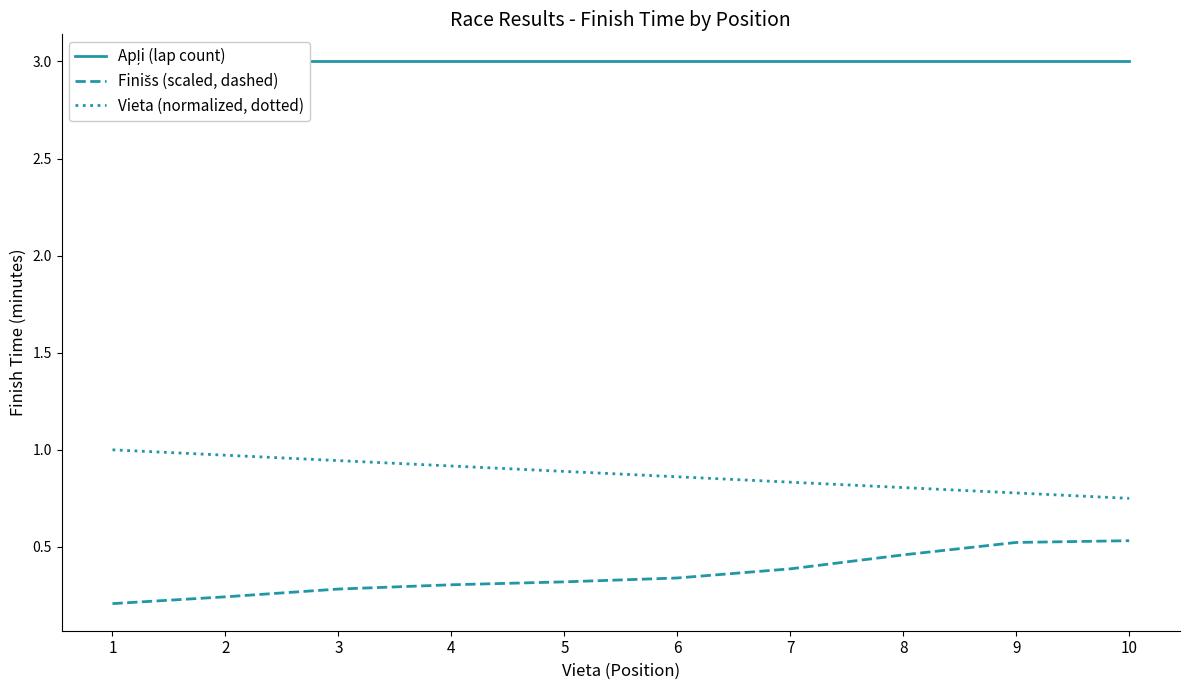

What is the value of the Finišs (scaled, dashed) point at the 5th from the left?

0.3